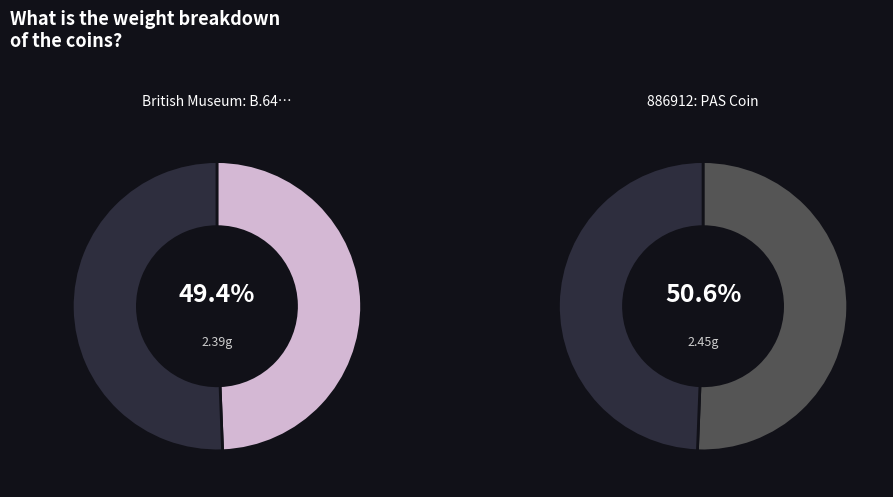

To the nearest percent, what is the difference between the British Museum: B.649 and 886912: PAS Coin slice percentages?

1%